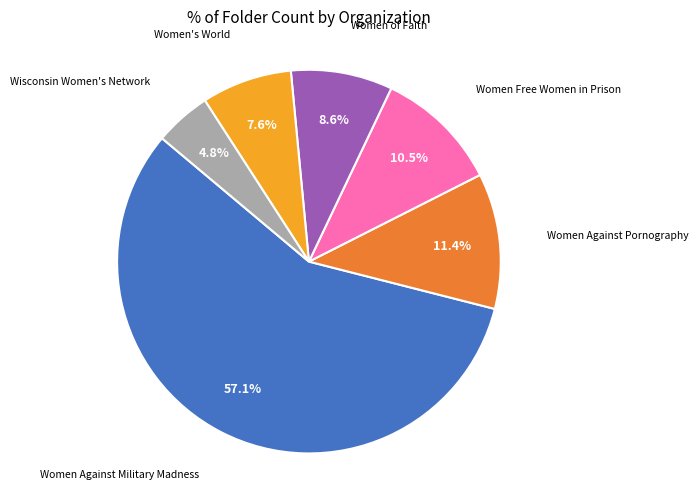

Is there any slice that represents more than half of the pie?

Yes